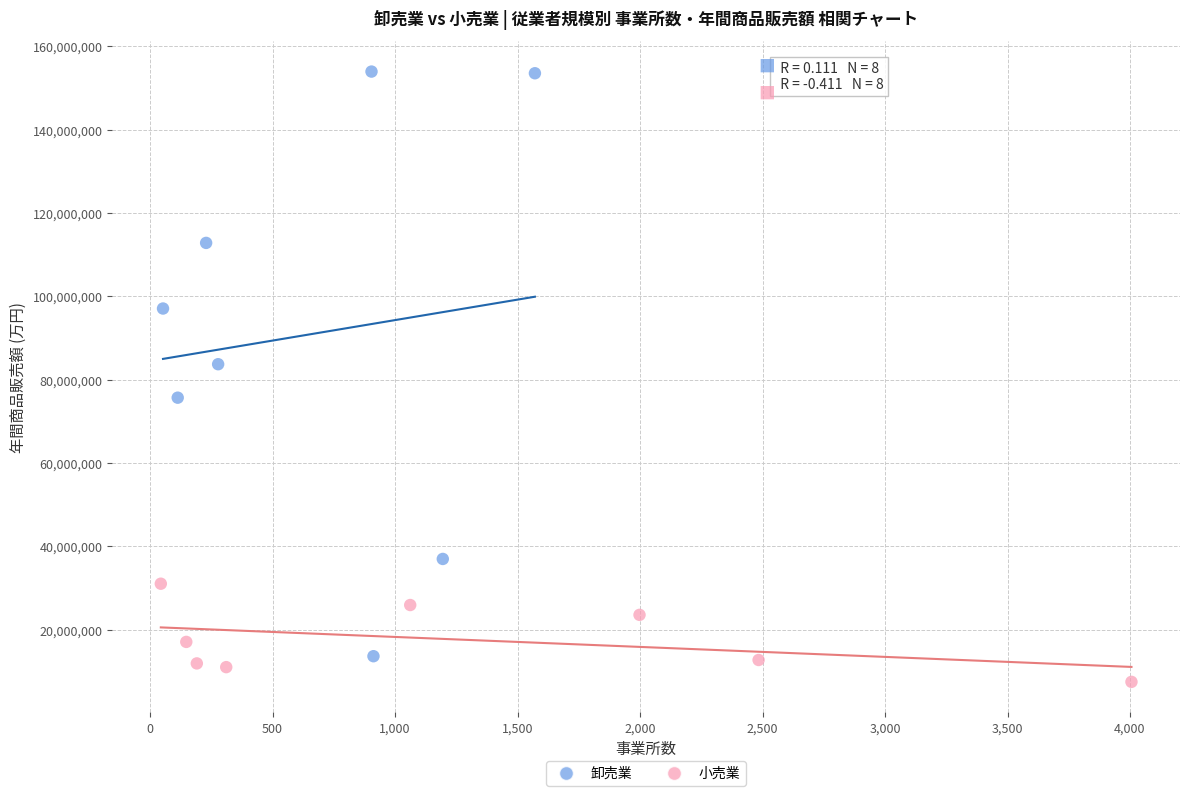

Which series has the largest Y range (max minus min)?

卸売業